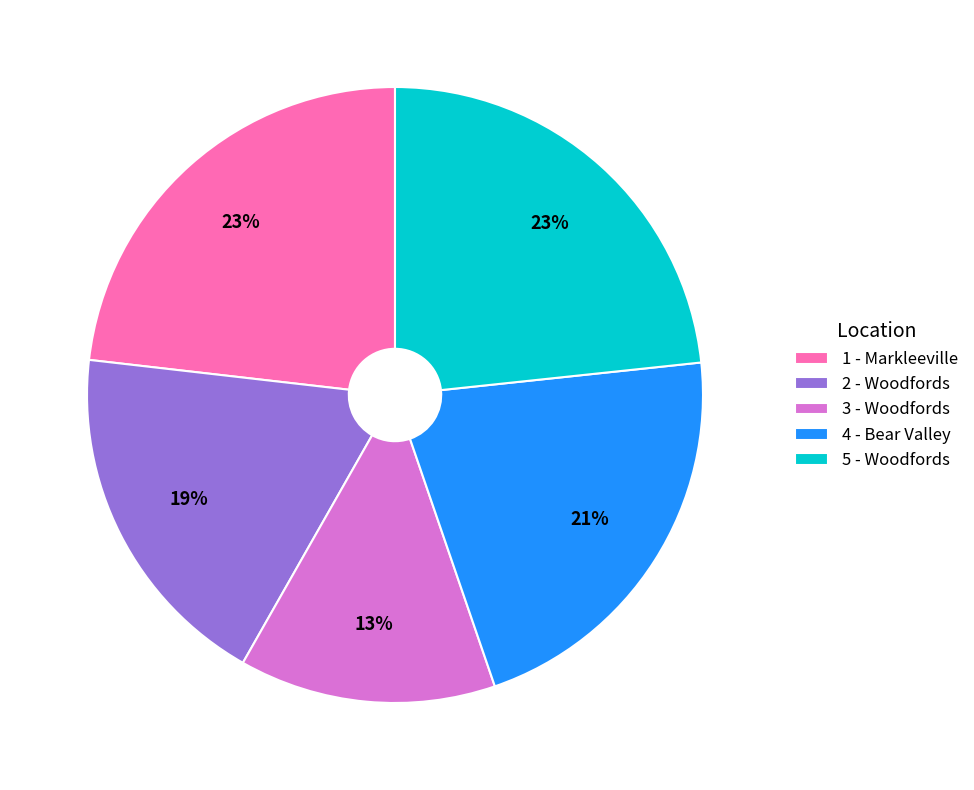

To the nearest percent, what is the difference between the 4 - Bear Valley and 5 - Woodfords slice percentages?

2%